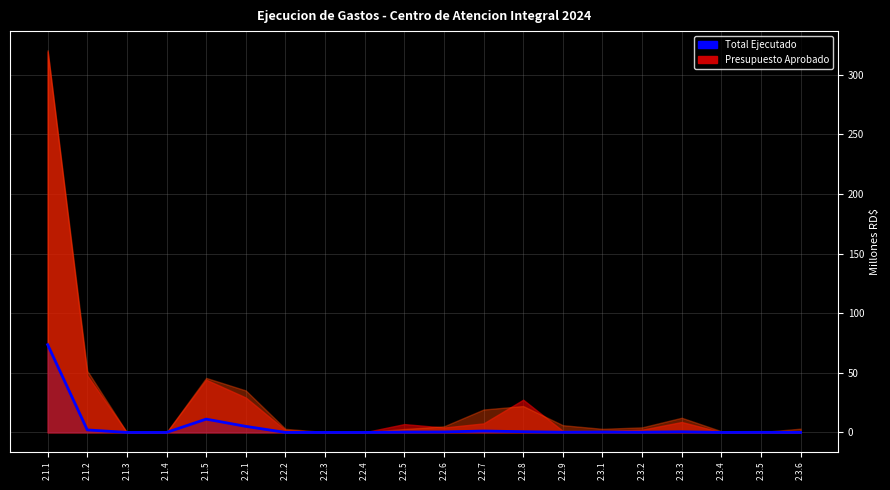

Between 2.3.3 and 2.3.6, which is larger?

2.3.3